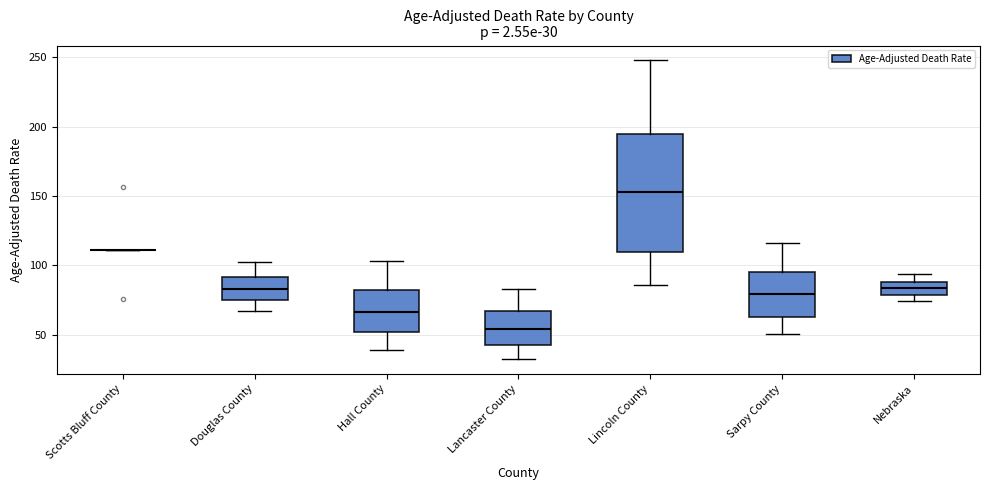

Which box is the tallest, from its lower edge to its upper edge?

Lincoln County